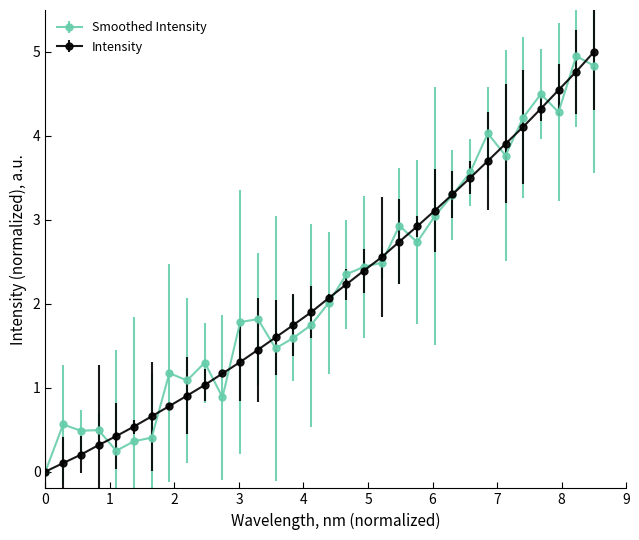

True or false: Smoothed Intensity has more than 0 interior local peaks.

True